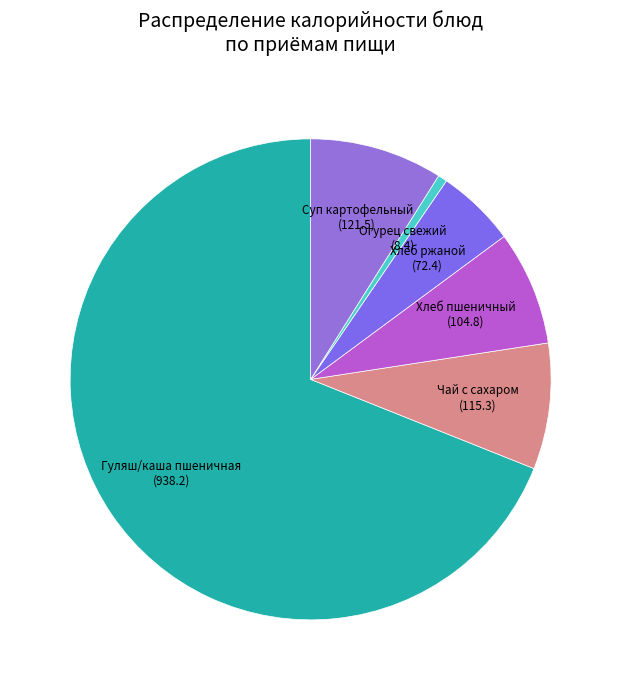

Is it true that Хлеб пшеничный (104.8) is 17% of the pie?

False